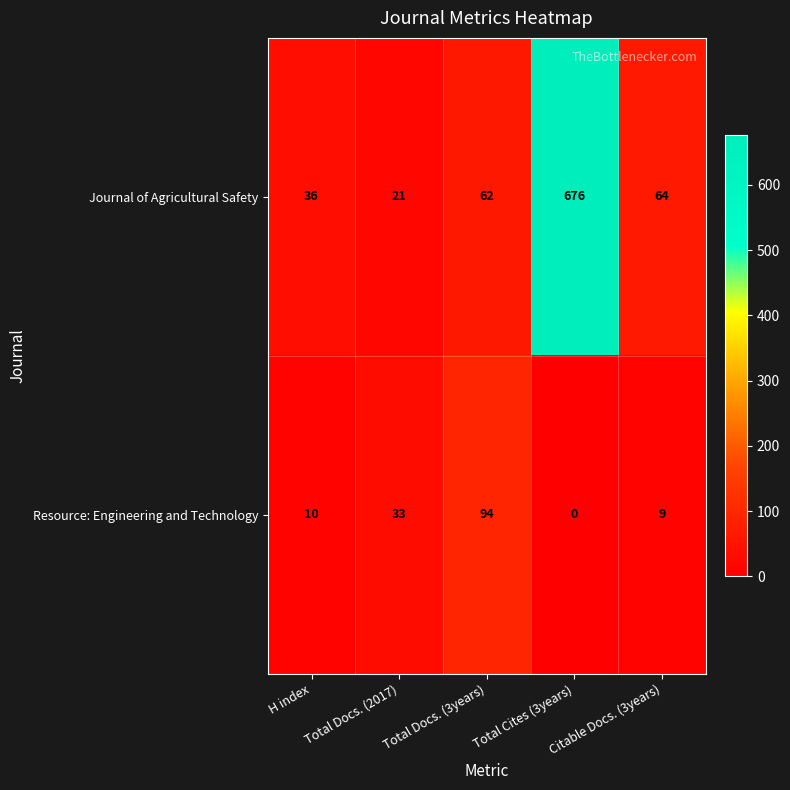

Which series has the widest spread of values?

Journal of Agricultural Safety